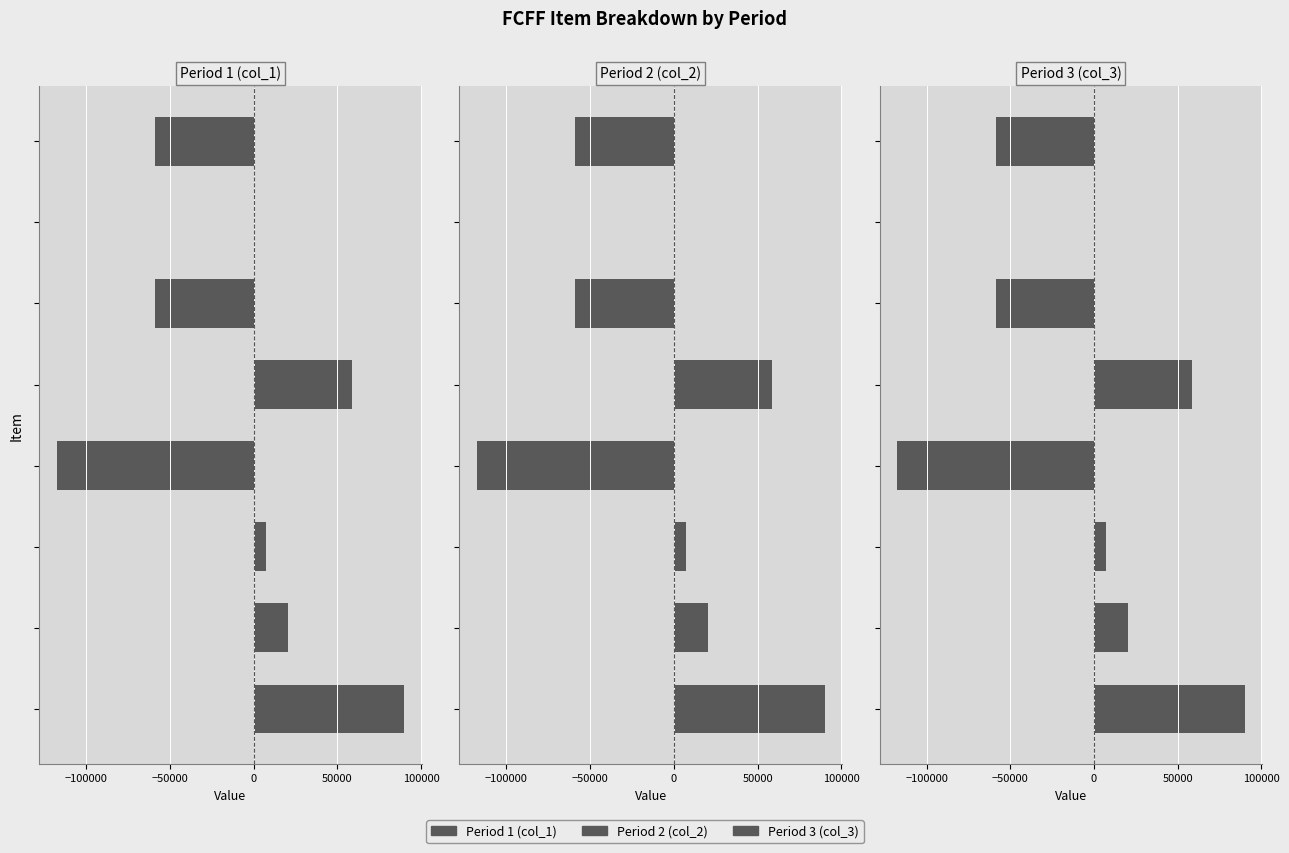

Does the chart contain any negative values?

Yes